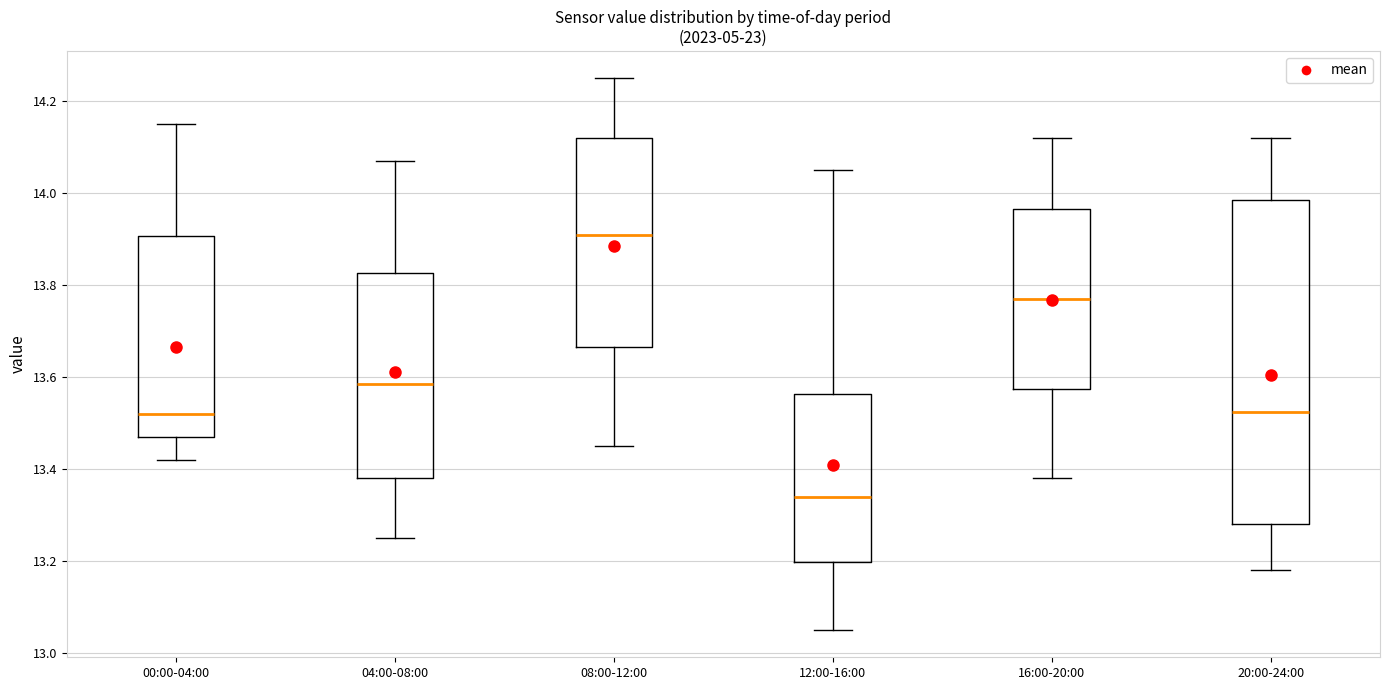

Reading left to right, transcribe this box plot: for each box, give where its median line is, the range the box spans, and where its two whiskers end, as read against the y-axis. The values are not printed on the chart, so give them approximately, as read against the axis.

00:00-04:00: median 13.52, box 13.48 to 13.90, whiskers 13.42 to 14.16
04:00-08:00: median 13.58, box 13.38 to 13.82, whiskers 13.26 to 14.08
08:00-12:00: median 13.92, box 13.66 to 14.12, whiskers 13.46 to 14.26
12:00-16:00: median 13.34, box 13.20 to 13.56, whiskers 13.06 to 14.06
16:00-20:00: median 13.78, box 13.58 to 13.96, whiskers 13.38 to 14.12
20:00-24:00: median 13.52, box 13.28 to 13.98, whiskers 13.18 to 14.12